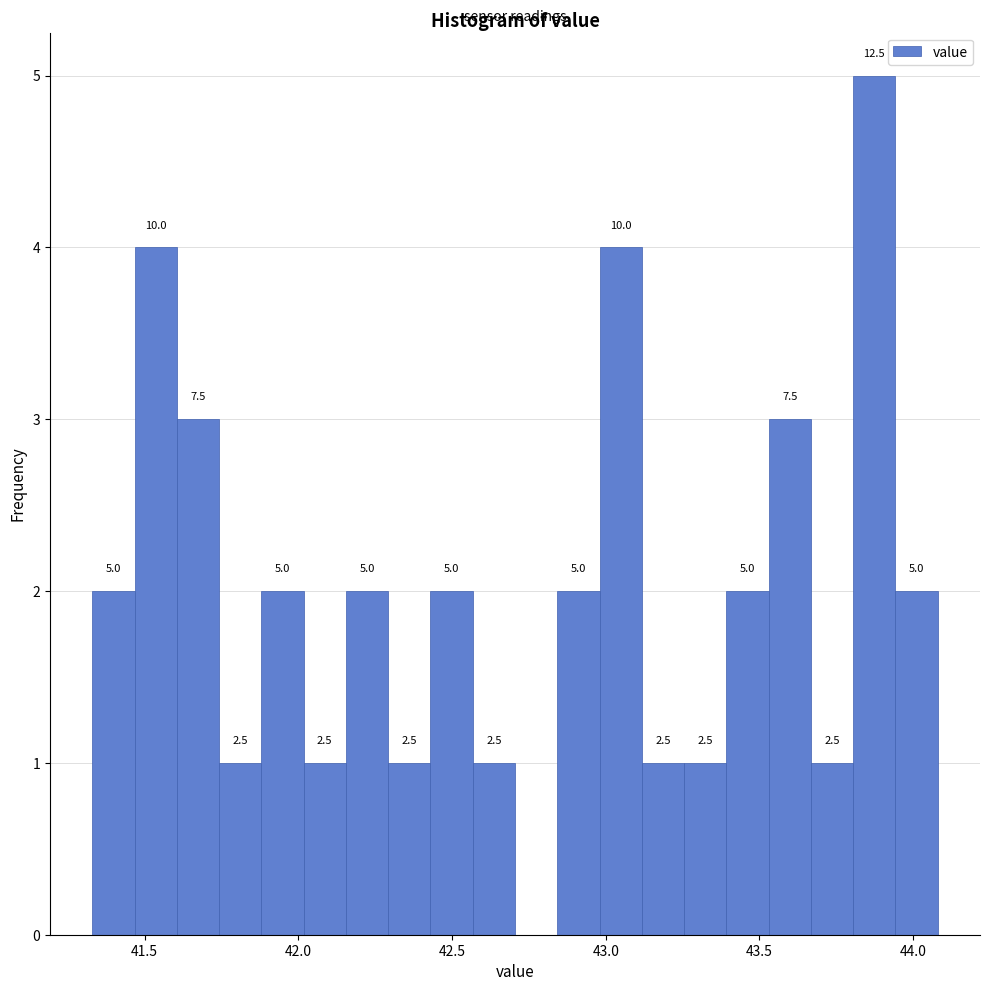

Around what value on the x-axis is the tallest bar? Give the approximate position of its centre, as read against the axis.

43.85